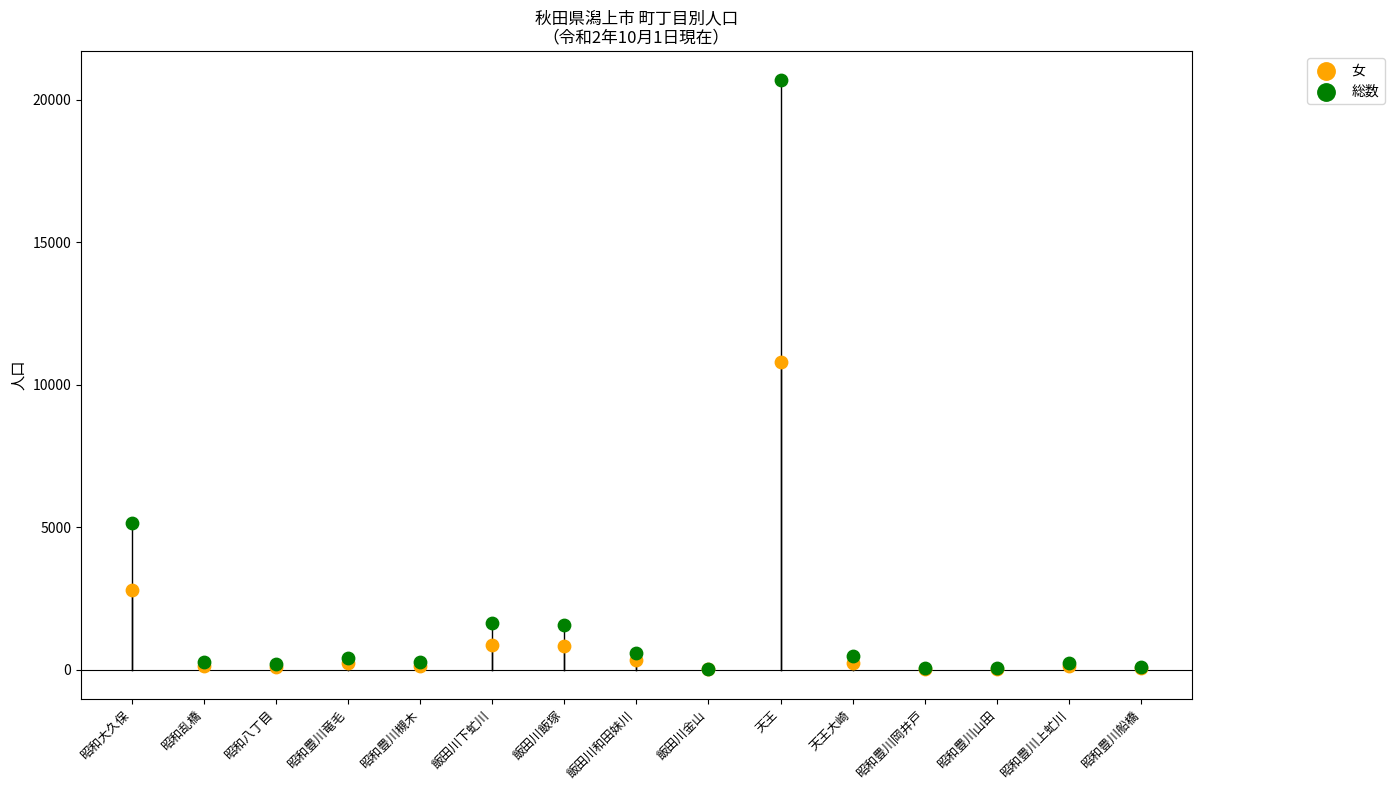

In the 女 series, what Y value is closest to 5409?

2797